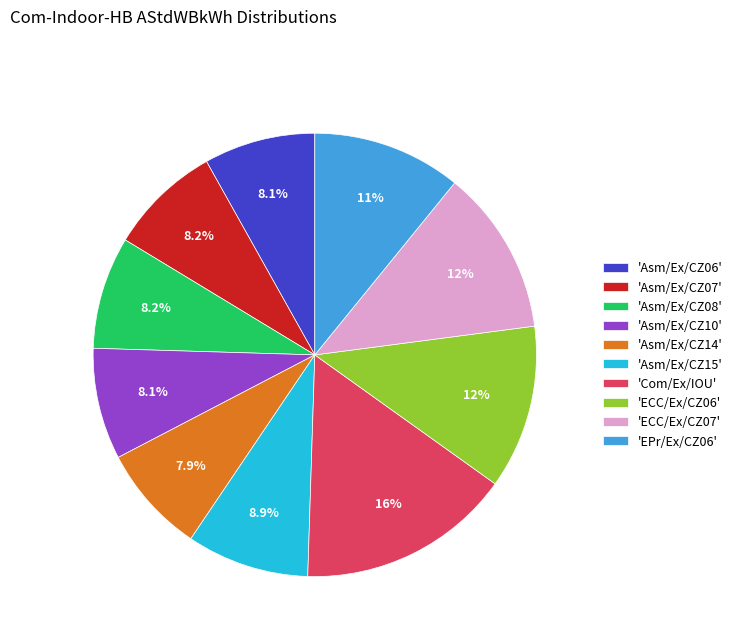

What is the largest slice in the pie chart?

'Com/Ex/IOU'